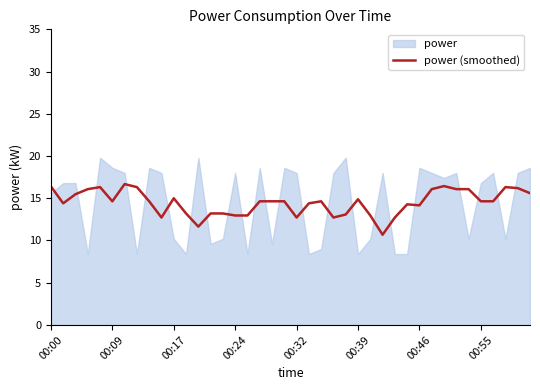

What is the maximum value for power (smoothed)?

16.7